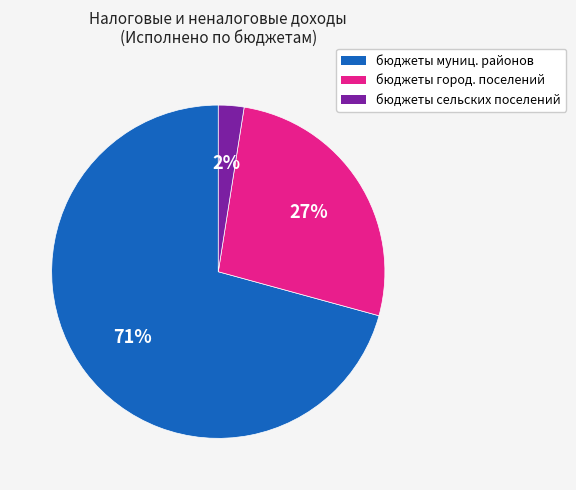

Combined, do бюджеты муниц. районов and бюджеты город. поселений account for over 50%?

Yes